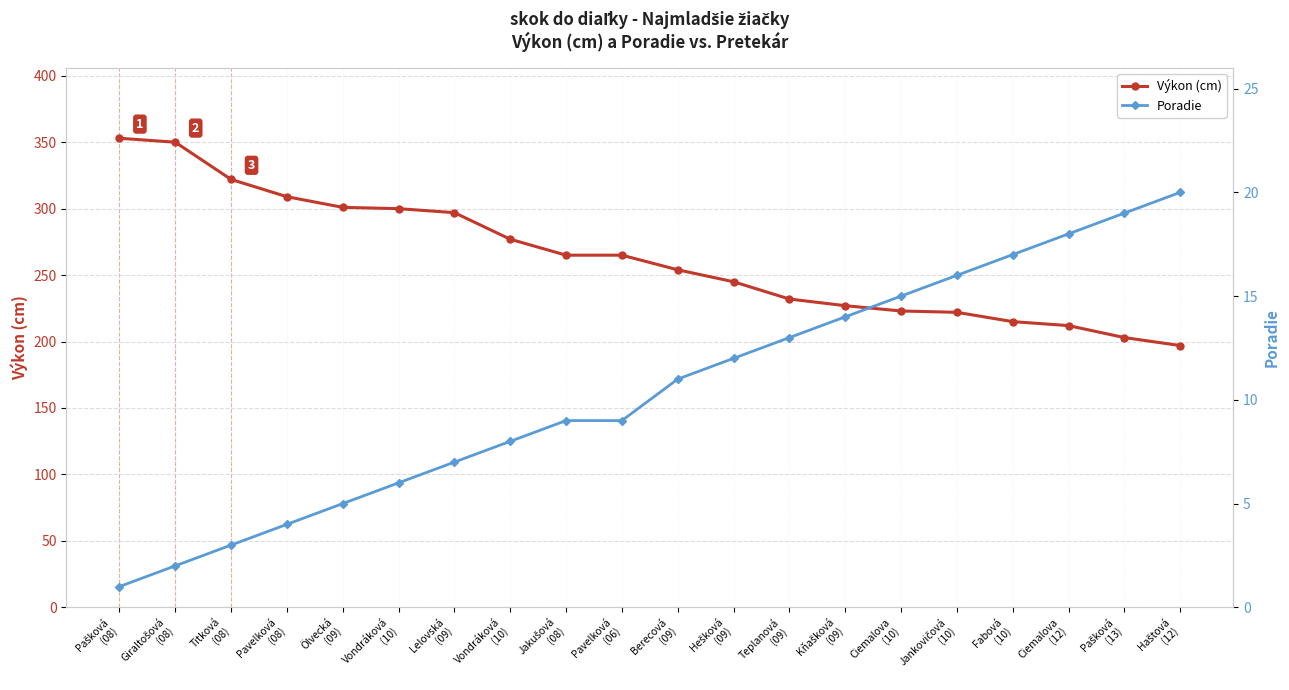

Reading right to left, what are all the values shown in this chart?

Výkon (cm): 197	203	212	215	222	223	227	232	245	254	265	265	277	297	300	301	309	322	350	353
Poradie: 20	19	18	17	16	15	14	13	12	11	9	9	8	7	6	5	4	3	2	1